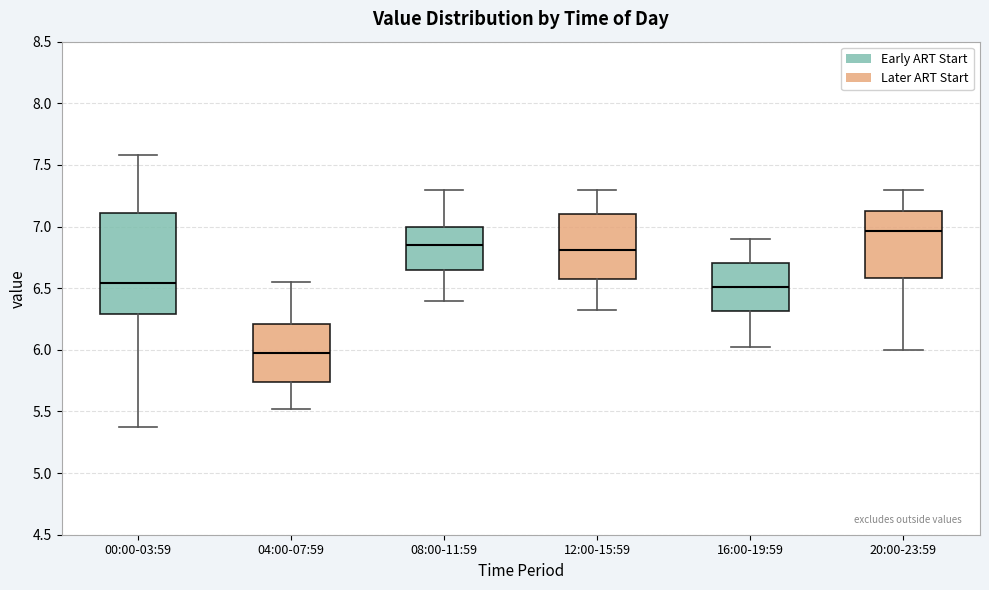

Reading left to right, read every box against the y-axis: the position of its median line, the range the box covers, and the ends of its whiskers. The values are not printed on the chart, so give them approximately, as read against the axis.

00:00-03:59: median 6.55, box 6.30 to 7.10, whiskers 5.35 to 7.60
04:00-07:59: median 6.00, box 5.75 to 6.20, whiskers 5.50 to 6.55
08:00-11:59: median 6.85, box 6.65 to 7.00, whiskers 6.40 to 7.30
12:00-15:59: median 6.80, box 6.55 to 7.10, whiskers 6.30 to 7.30
16:00-19:59: median 6.50, box 6.30 to 6.70, whiskers 6.00 to 6.90
20:00-23:59: median 6.95, box 6.60 to 7.15, whiskers 6.00 to 7.30